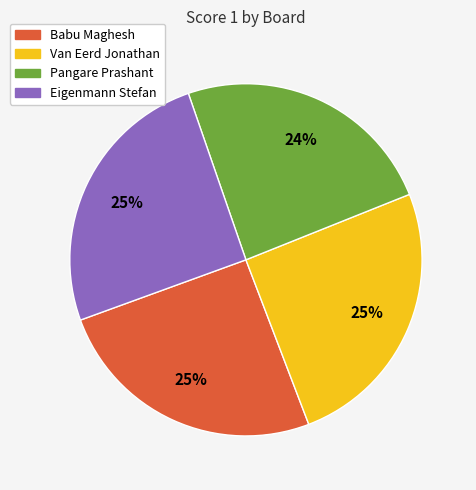

Which category has the smallest portion of the pie?

Pangare Prashant